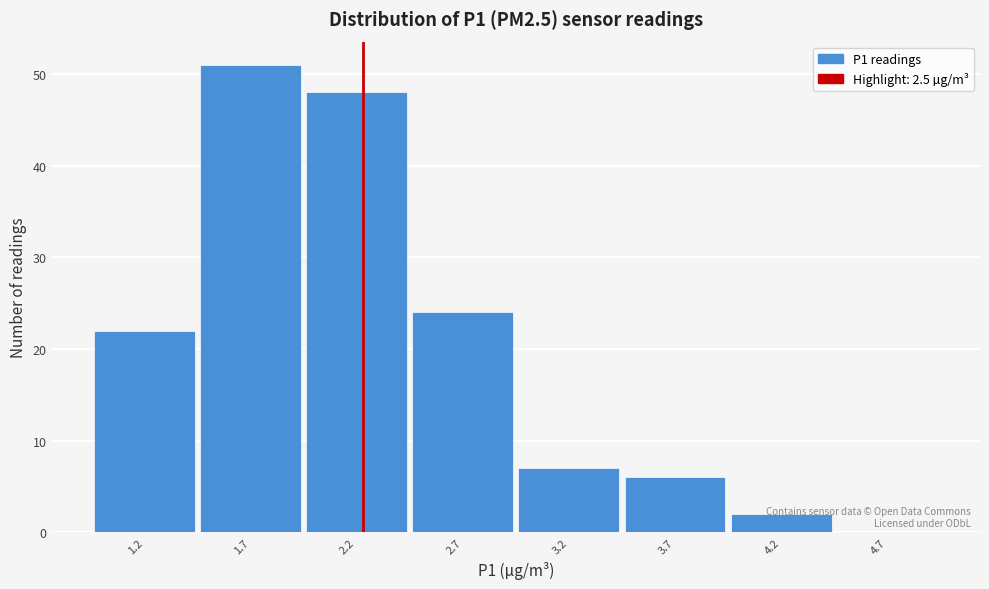

What is the sum of all values?

160